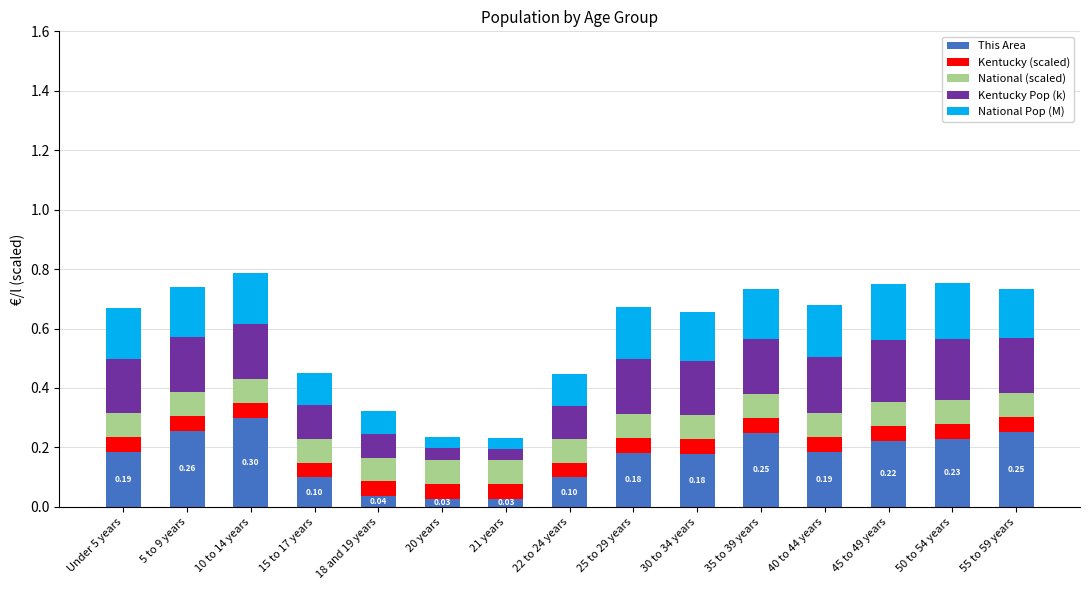

What is the total value across all series at 15 to 17 years?

0.4